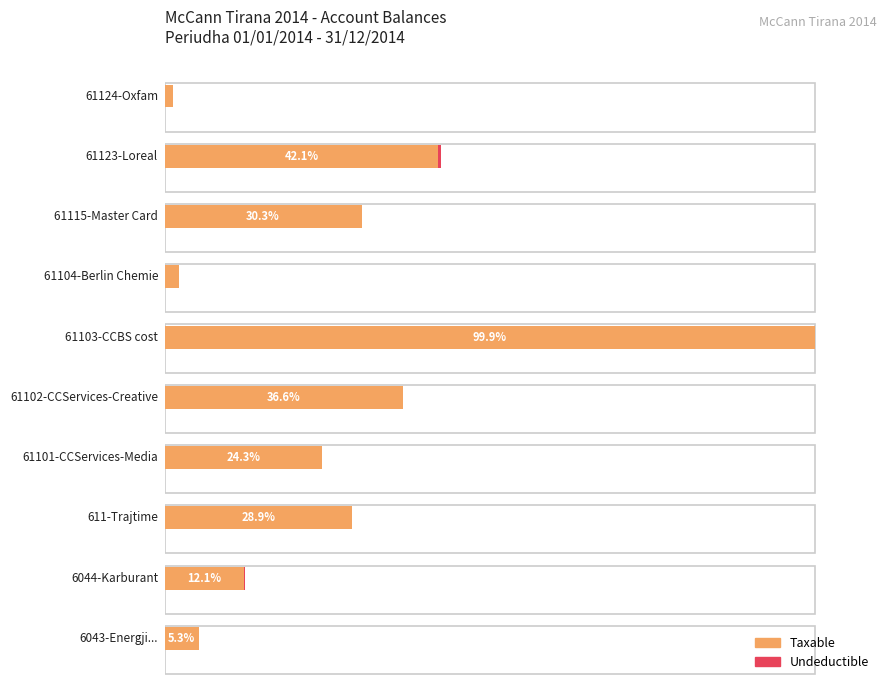

Reading right to left, extract all data points from this chart.

Taxable: 1.3	42.1	30.3	2.2	99.9	36.6	24.3	28.9	12.1	5.3
Undeductible: 0.0	0.4	0.0	0.0	0.1	0.0	0.0	0.0	0.3	0.0